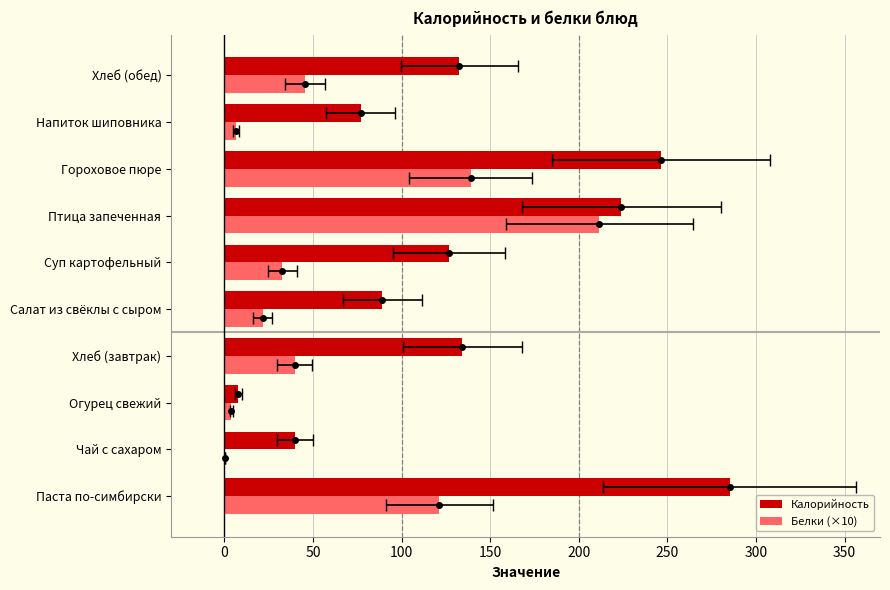

How many bars are there in each group?

2